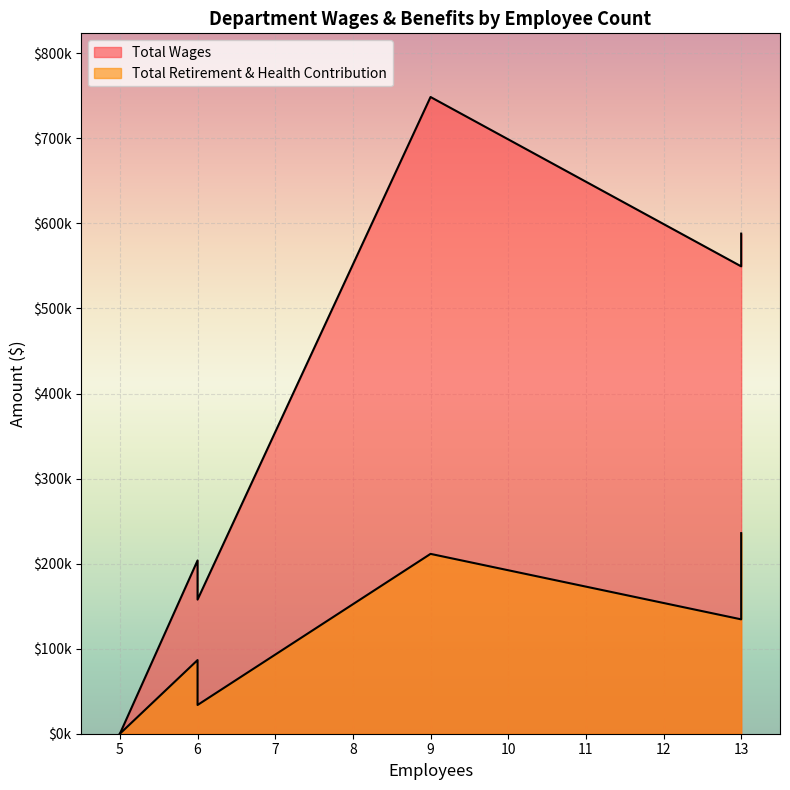

List the series in order of their peak value, lowest first.

Total Retirement & Health Contribution, Total Wages